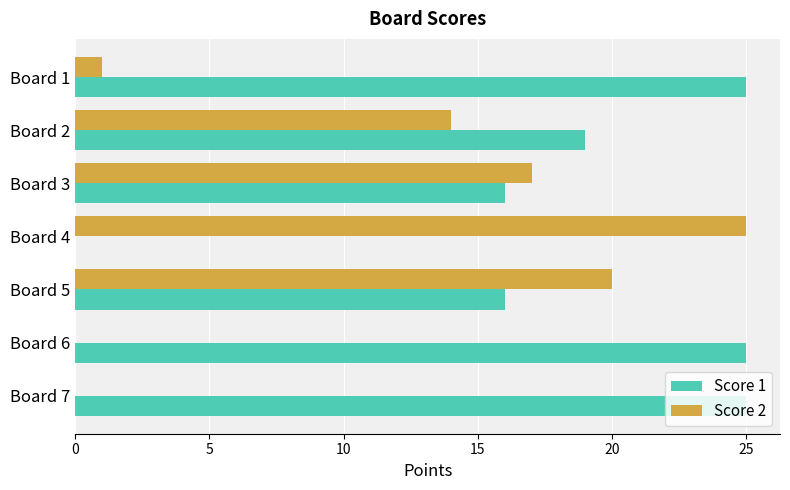

How many distinct data groups are displayed?

2